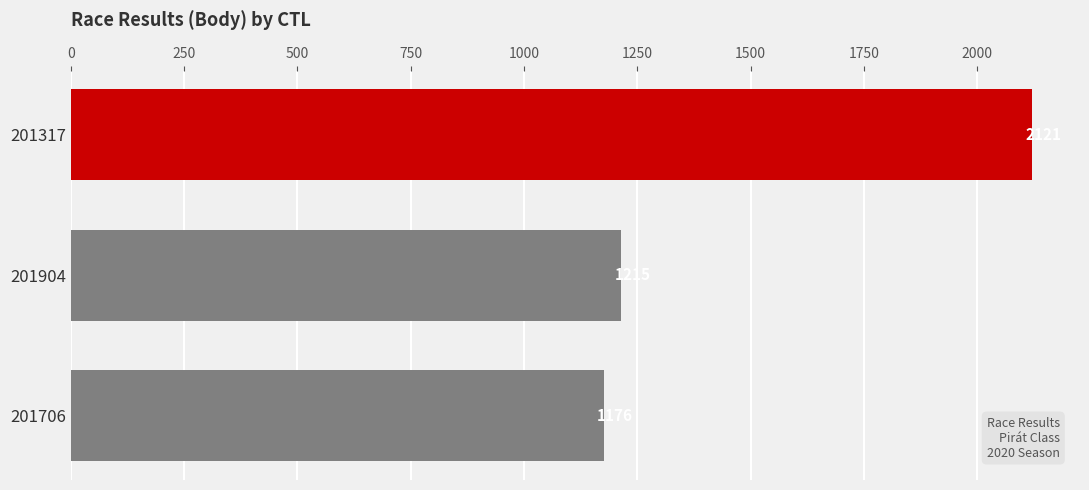

What position from the bottom is 201706?

1